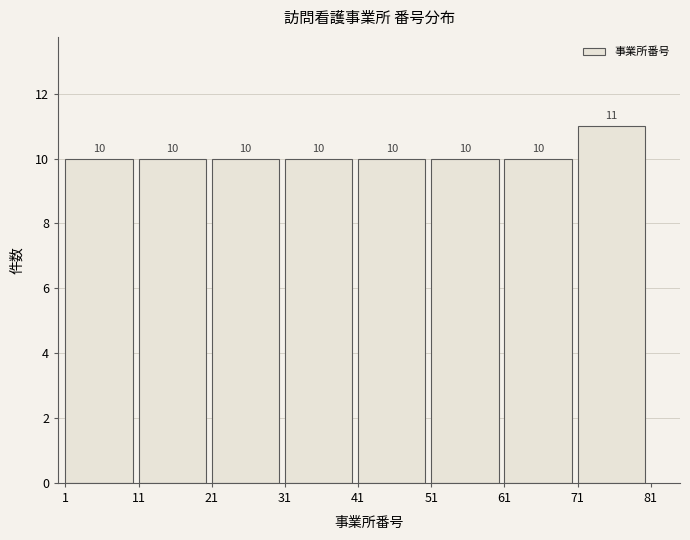

What is the height of the bar covering 51 to 61 on the x-axis?

10